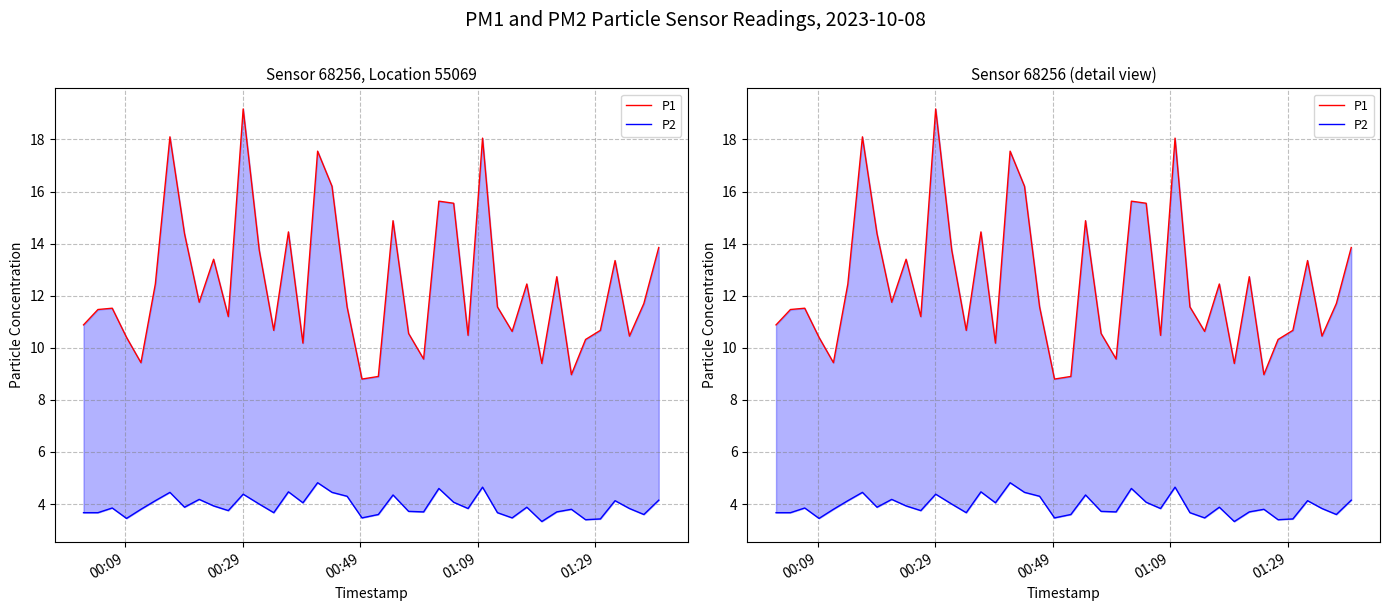

Which series has the largest total across all categories?

P1